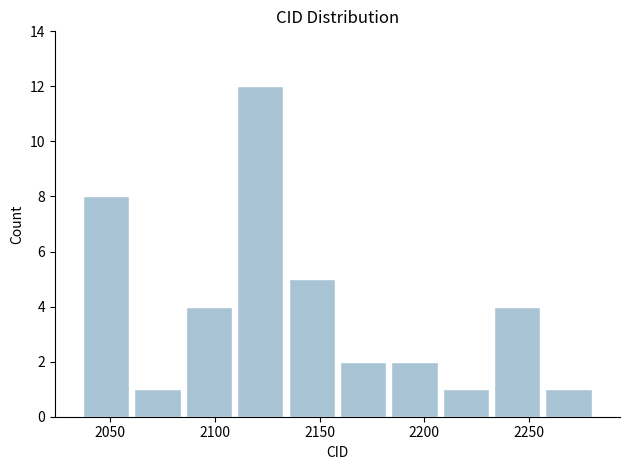

Reading left to right, transcribe this chart: for each bar, give the range it covers on the x-axis and its height. Neither the bar edges nor the heights are printed on the chart, so give them approximately, as read against the axes.

2036.0 to 2060.5: 8
2060.5 to 2085.0: 1
2085.0 to 2109.5: 4
2109.5 to 2134.0: 12
2134.0 to 2158.5: 5
2158.5 to 2183.0: 2
2183.0 to 2207.5: 2
2207.5 to 2232.0: 1
2232.0 to 2256.5: 4
2256.5 to 2281.0: 1